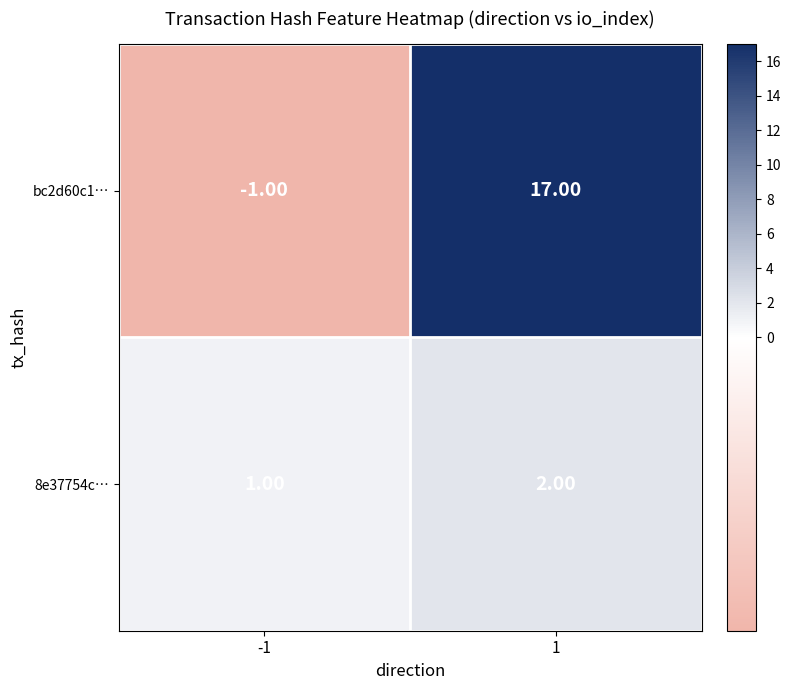

What is the sum of the bc2d60c1… values at -1 and 1?

16